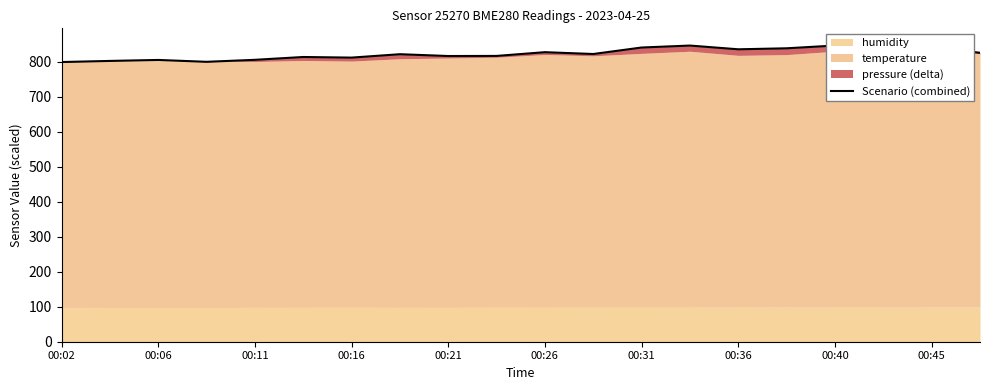

Where is the data nearest to the value 826?

19